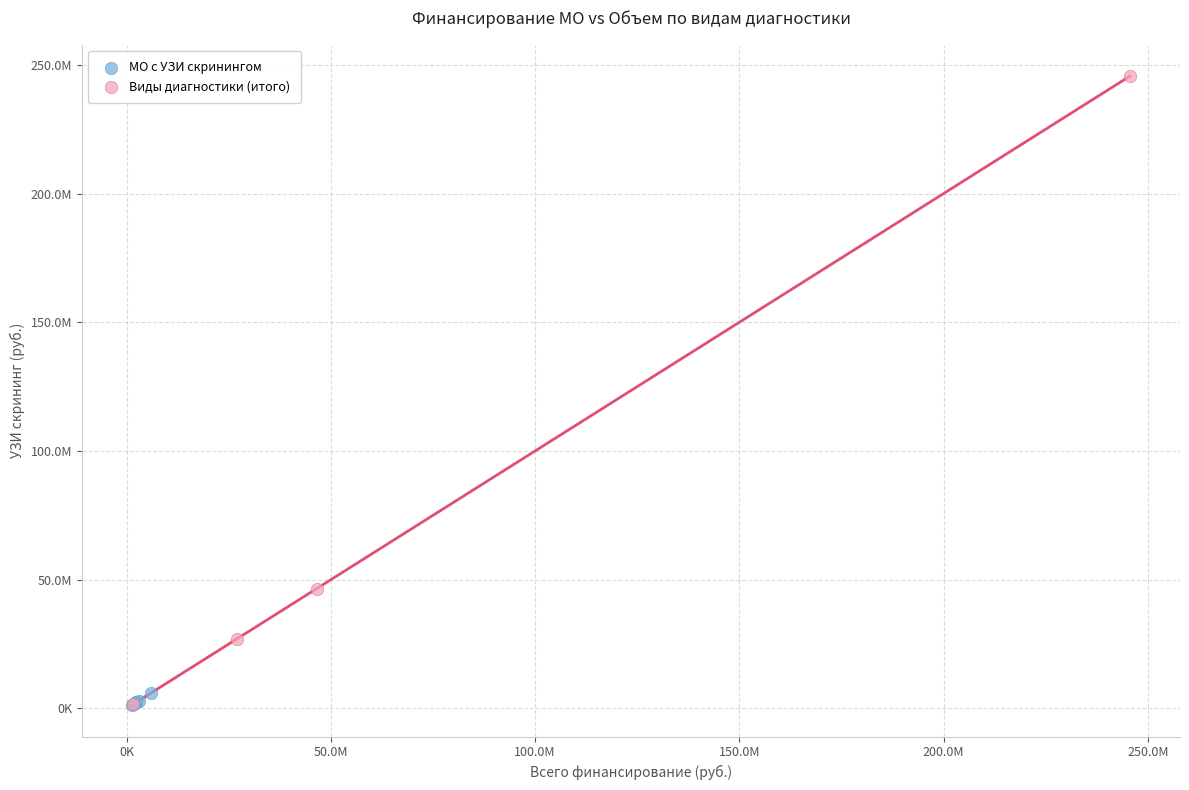

Which series has the widest spread of Y values?

Виды диагностики (итого)